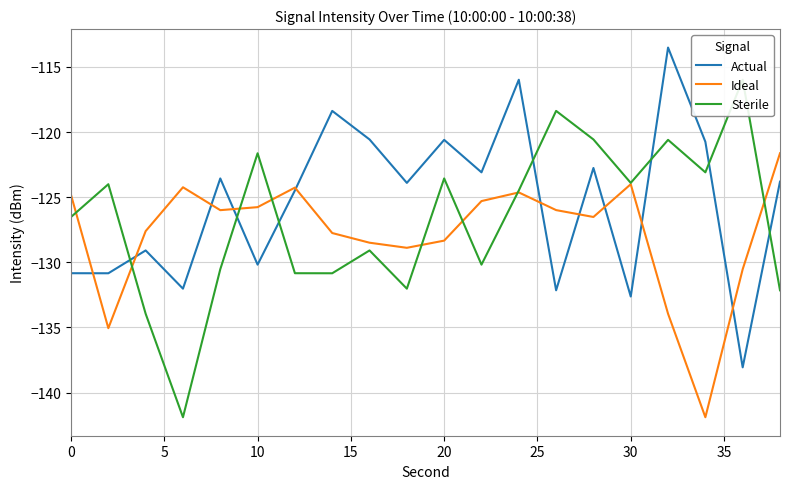

What is the difference between the maximum and minimum values in the Ideal series?

20.3